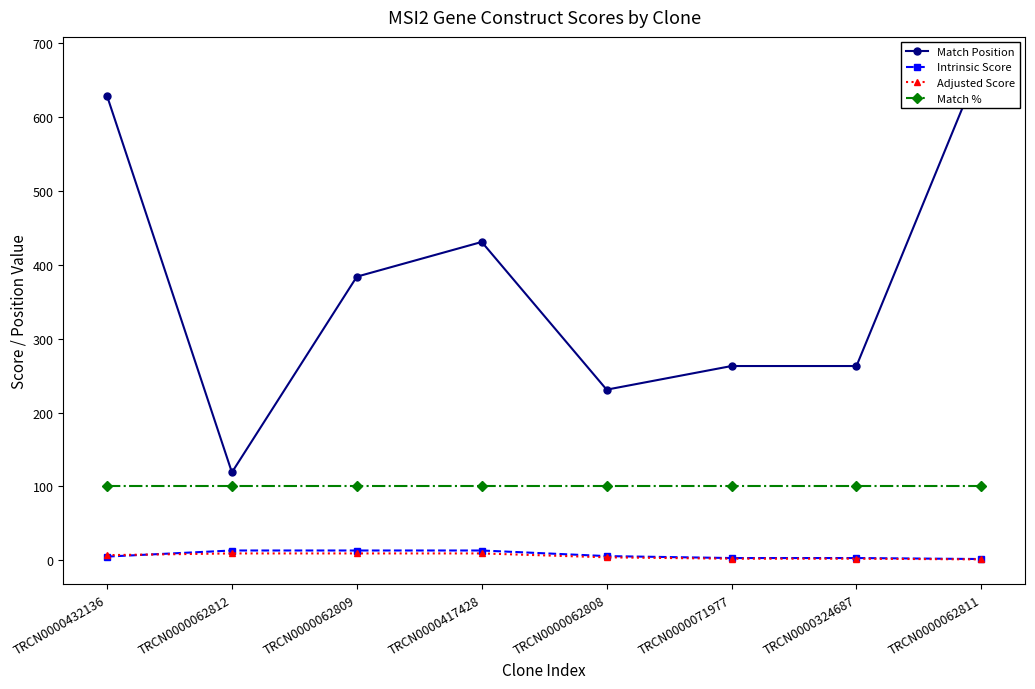

What is the difference between the Intrinsic Score values at TRCN0000062808 and TRCN0000432136?

0.7